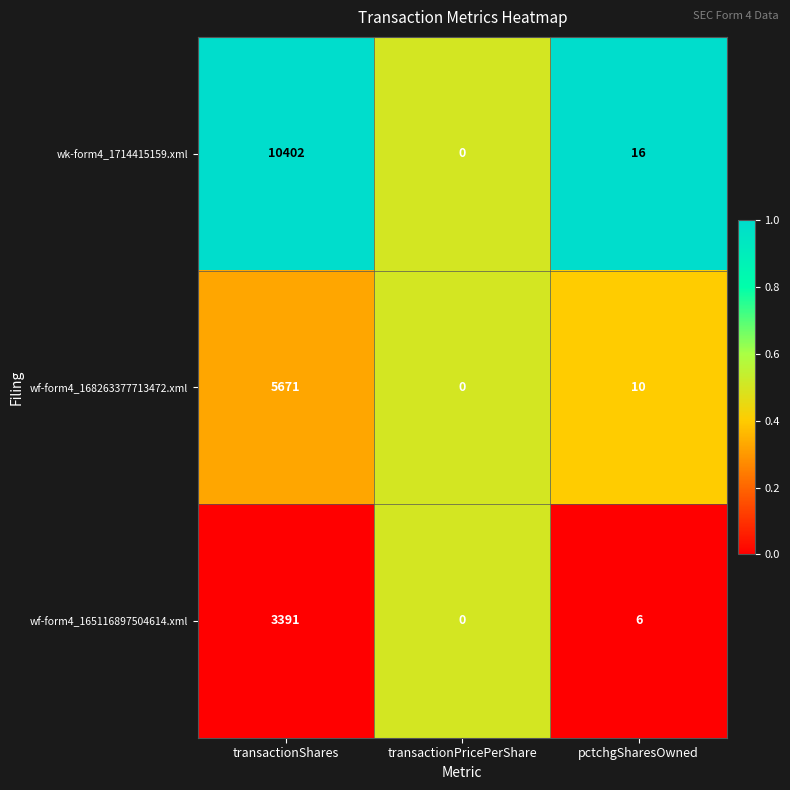

What is the difference between the maximum and minimum values in the wf-form4_168263377713472.xml series?

5671